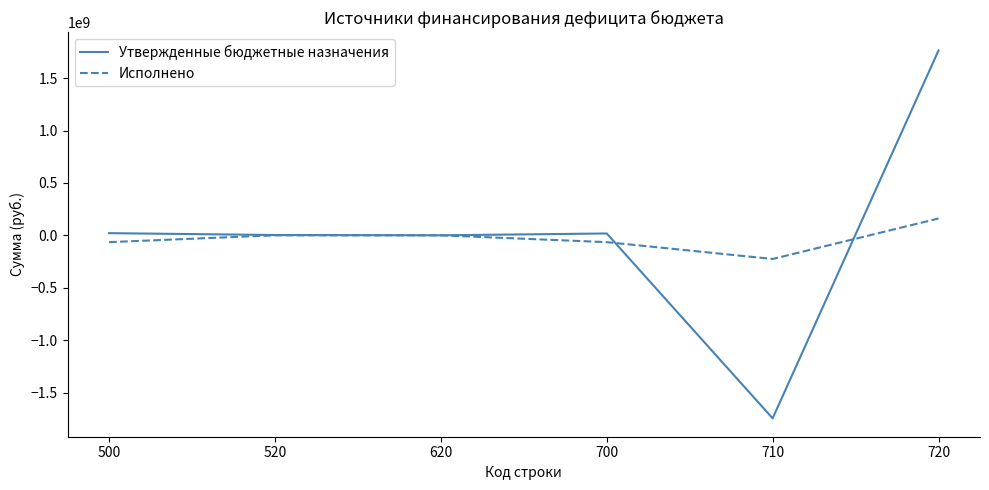

What is the difference between the maximum and second lowest values in the Утвержденные бюджетные назначения series?

1763885824.1